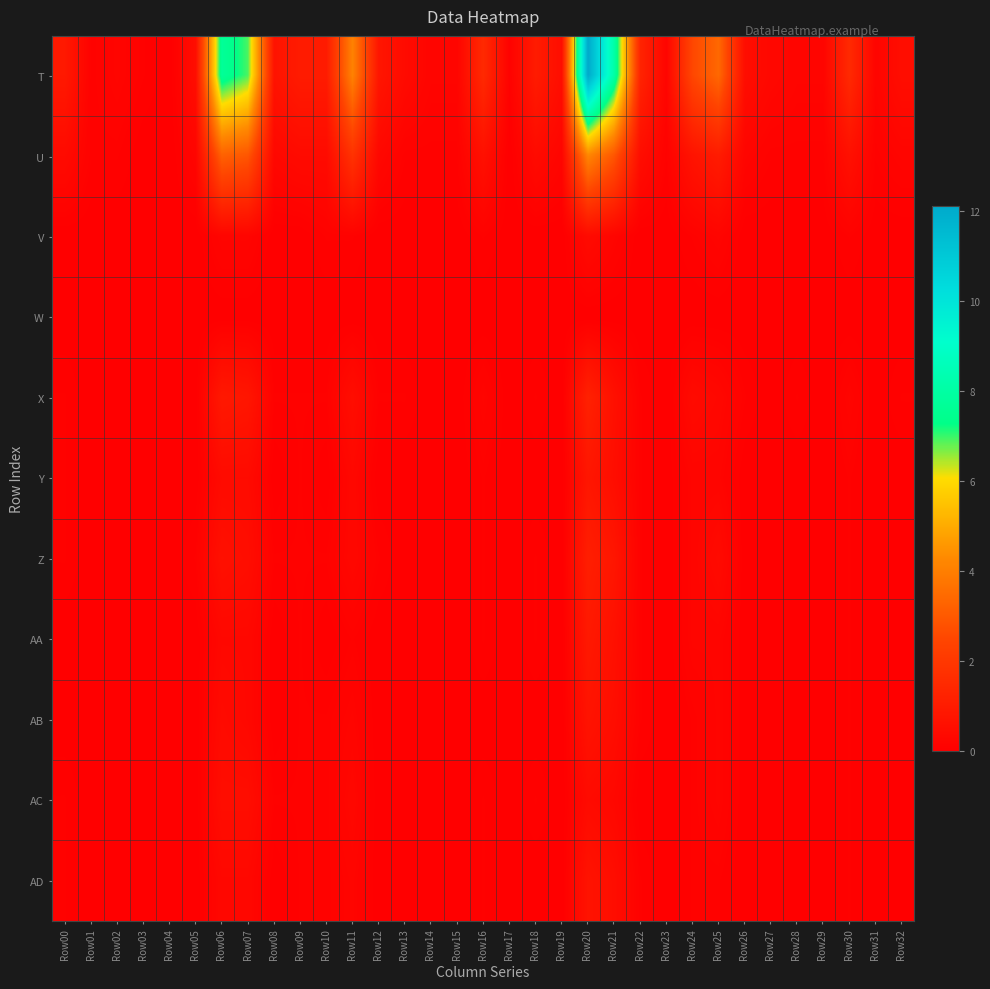

Rank the series at Row06 from lowest to highest value.

W, V, AA, AD, Y, AB, AC, Z, X, U, T